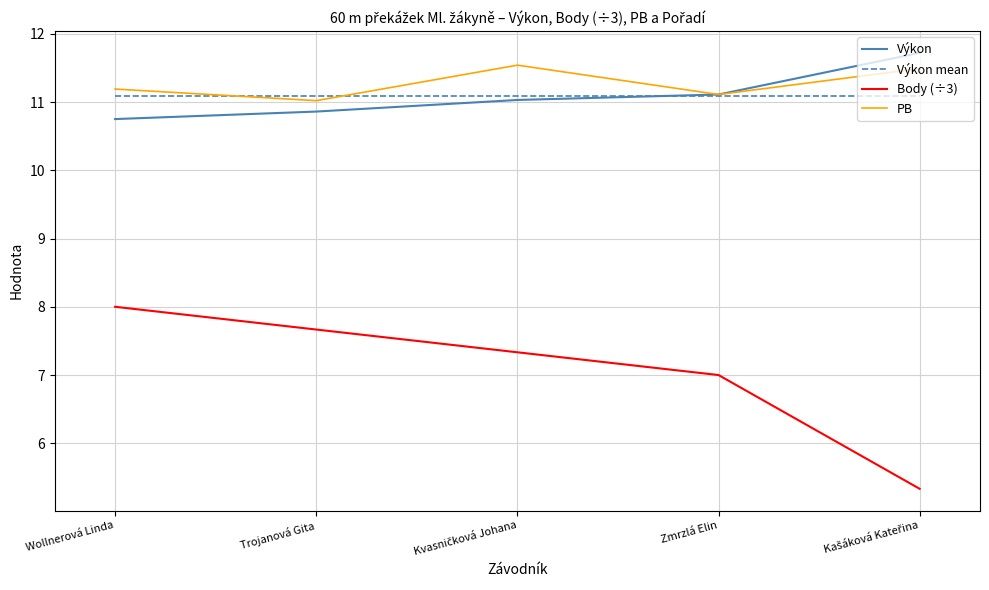

What is the minimum value shown in the chart?

5.3